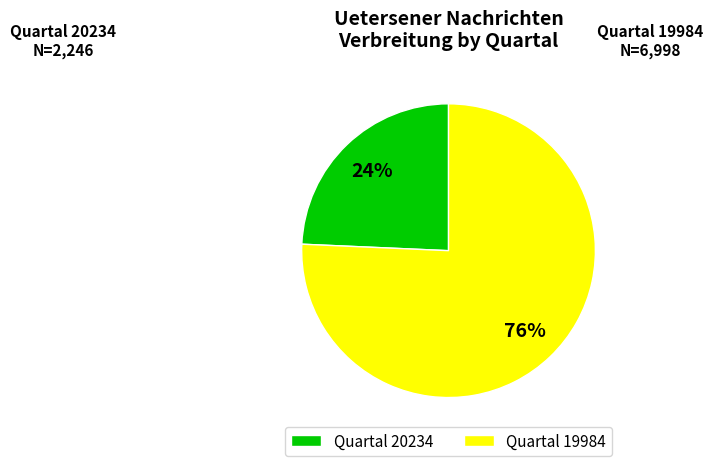

To the nearest percent, what is the average slice percentage?

50%